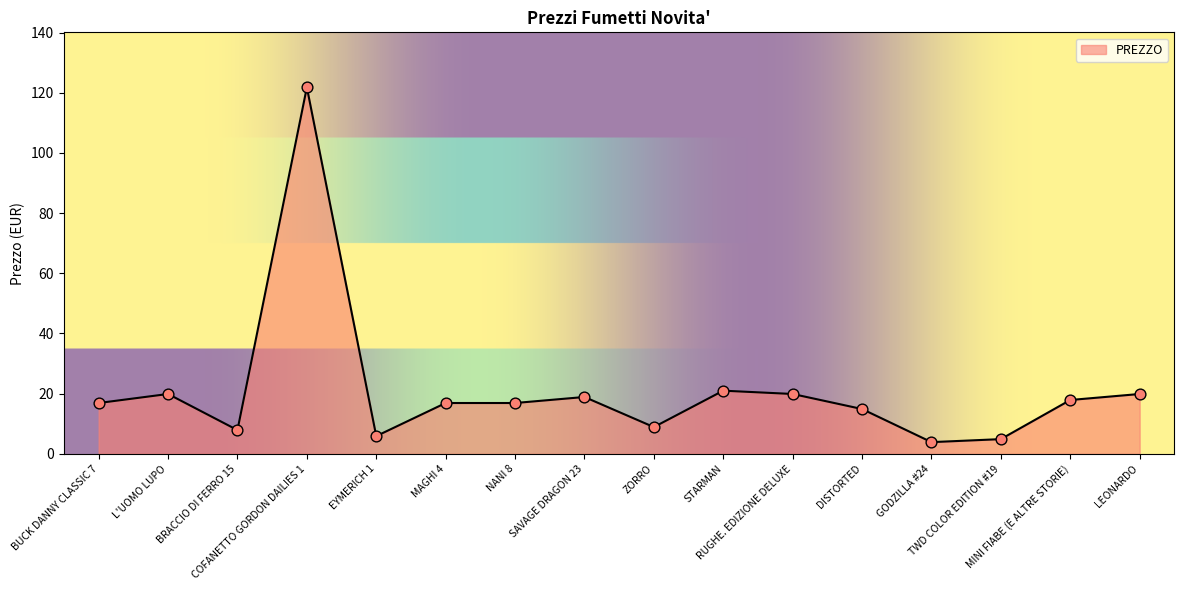

Which has a higher value, GODZILLA #24 or EYMERICH 1?

EYMERICH 1